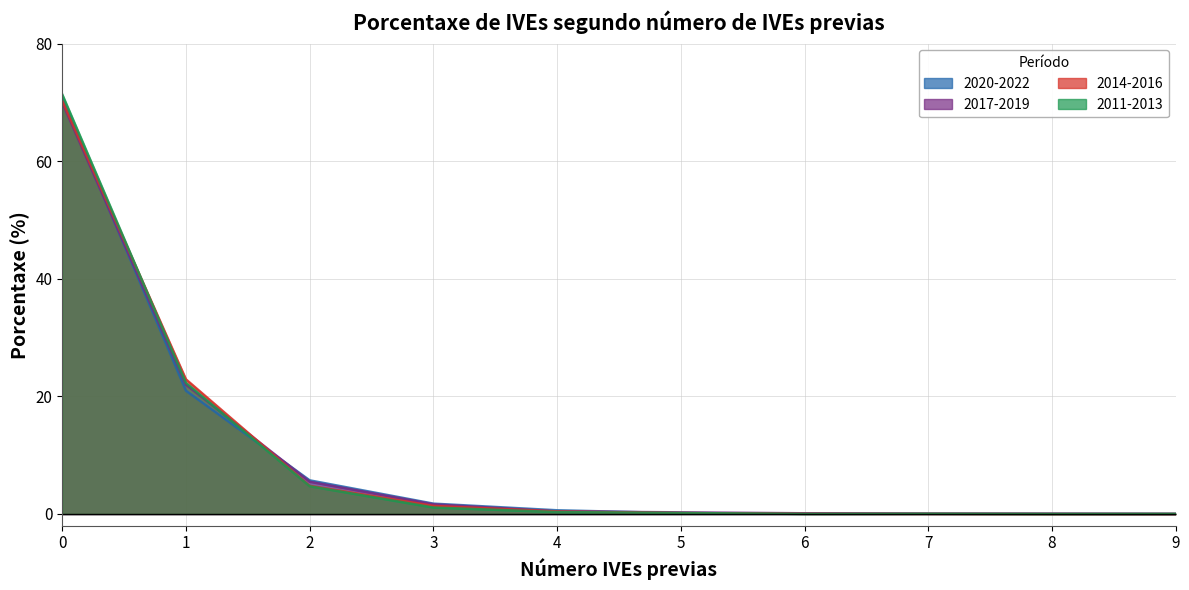

What is the greatest value displayed?

71.3